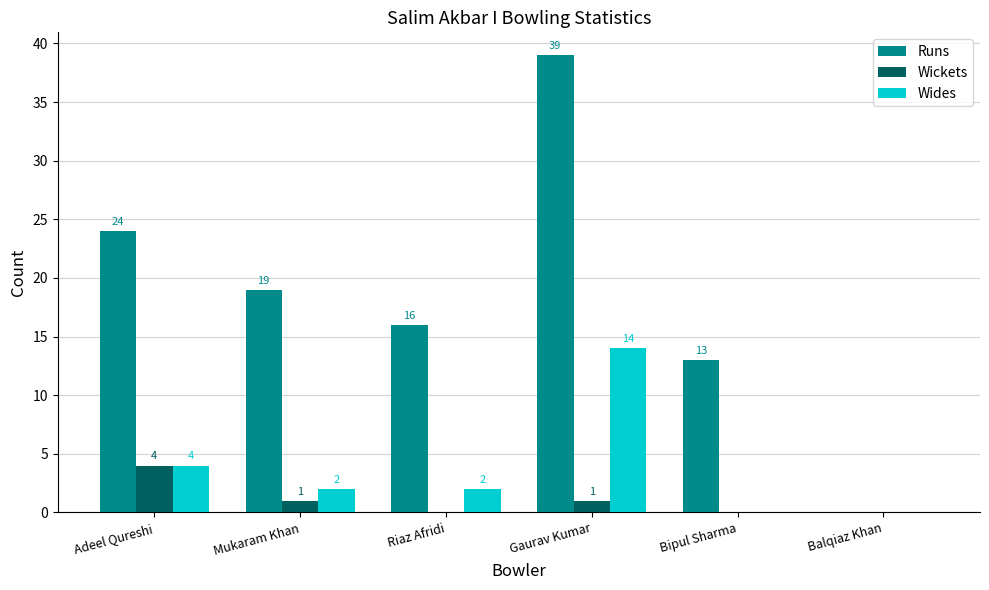

How many groups of bars are there?

6